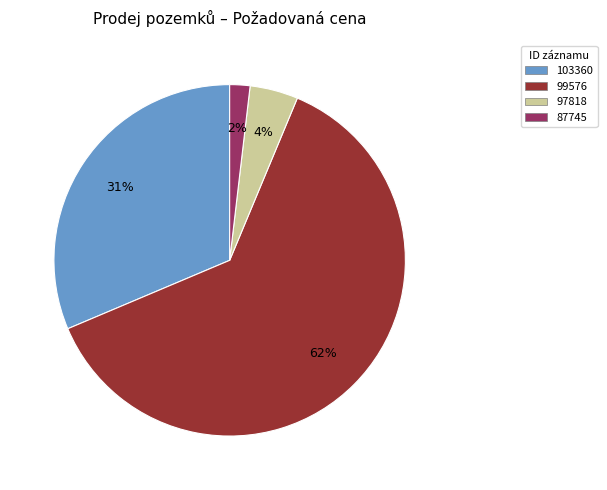

To the nearest percent, what is the combined percentage of 99576 and 97818?

67%